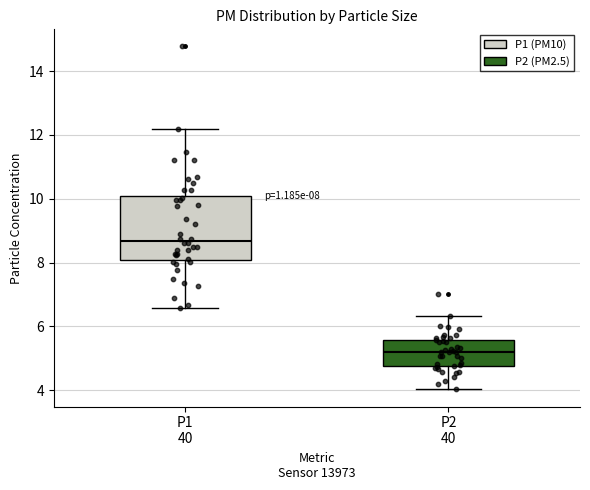

Which box is the tallest, from its lower edge to its upper edge?

P1 40